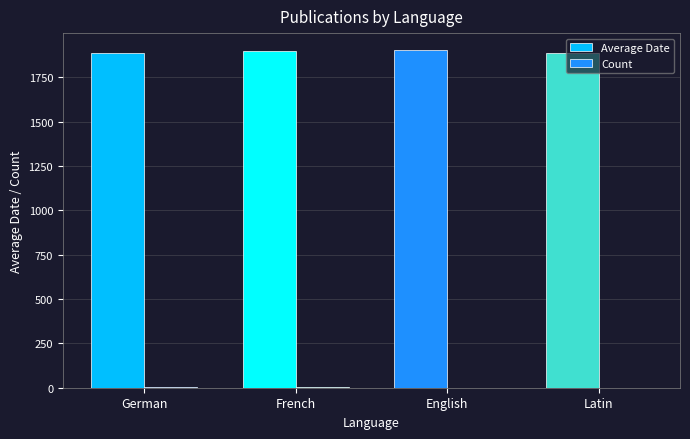

What is the spread (max minus min) of values at German?

1883.7